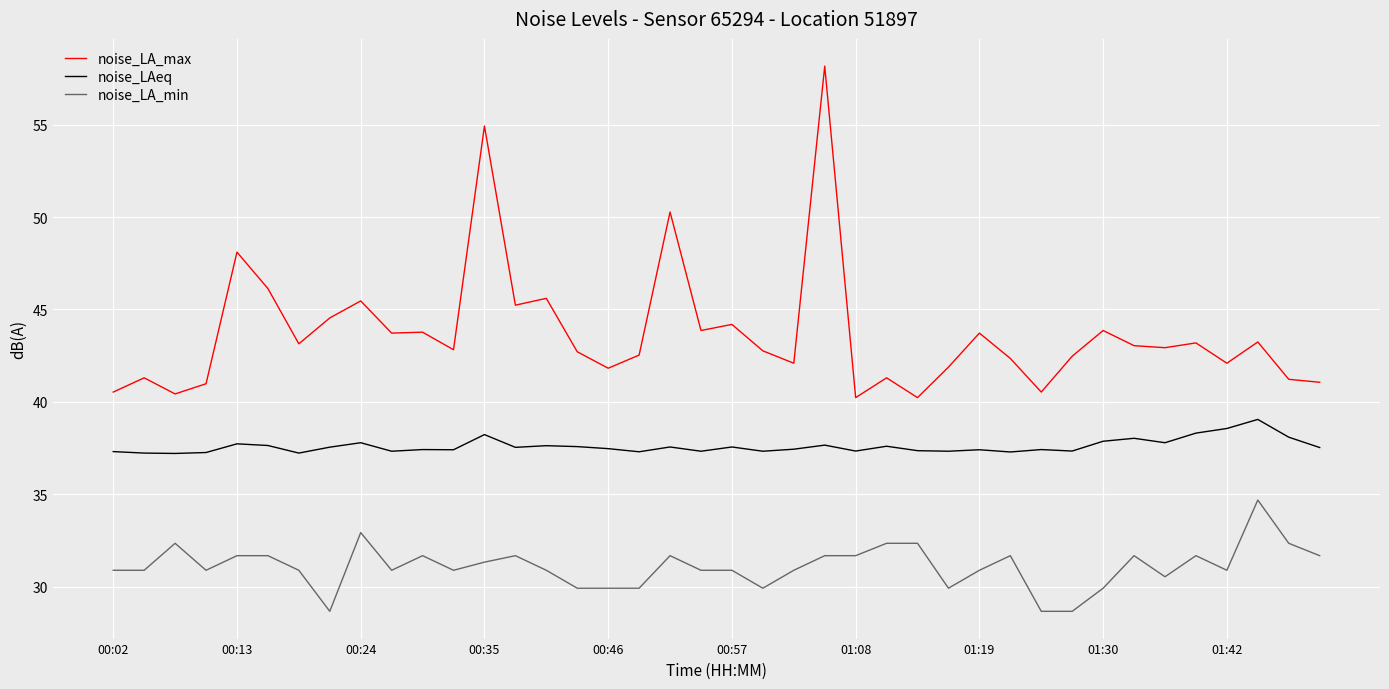

Which series has the largest range (max minus min)?

noise_LA_max